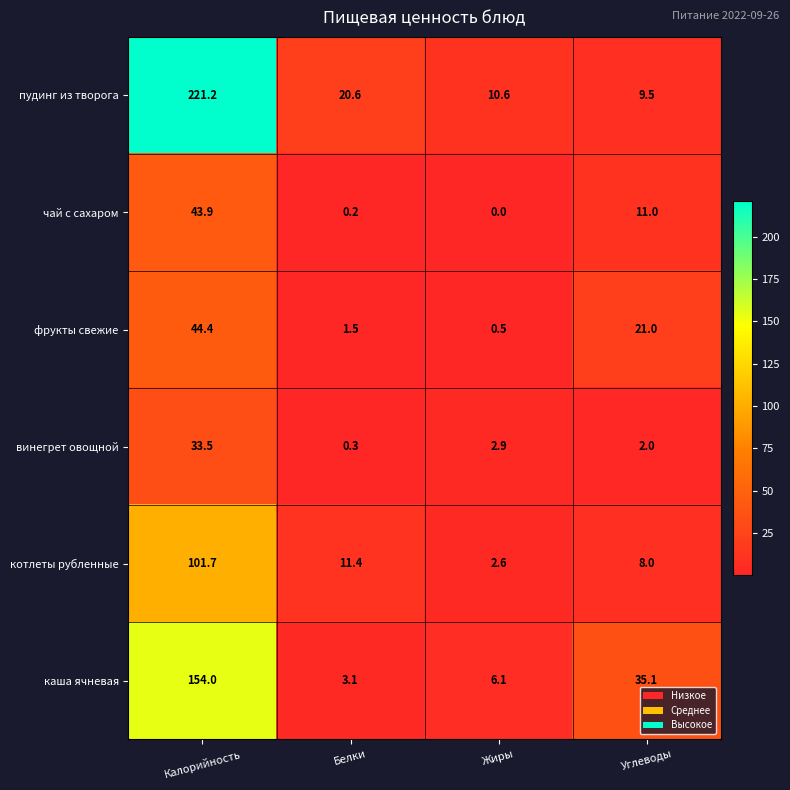

Reading left to right, list all the values displayed in this chart.

пудинг из творога: Калорийность=221.2	Белки=20.6	Жиры=10.6	Углеводы=9.5
чай с сахаром: Калорийность=43.9	Белки=0.2	Жиры=0.0	Углеводы=11.0
фрукты свежие: Калорийность=44.4	Белки=1.5	Жиры=0.5	Углеводы=21.0
винегрет овощной: Калорийность=33.5	Белки=0.3	Жиры=2.9	Углеводы=2.0
котлеты рубленные: Калорийность=101.7	Белки=11.4	Жиры=2.6	Углеводы=8.0
каша ячневая: Калорийность=154.0	Белки=3.1	Жиры=6.1	Углеводы=35.1